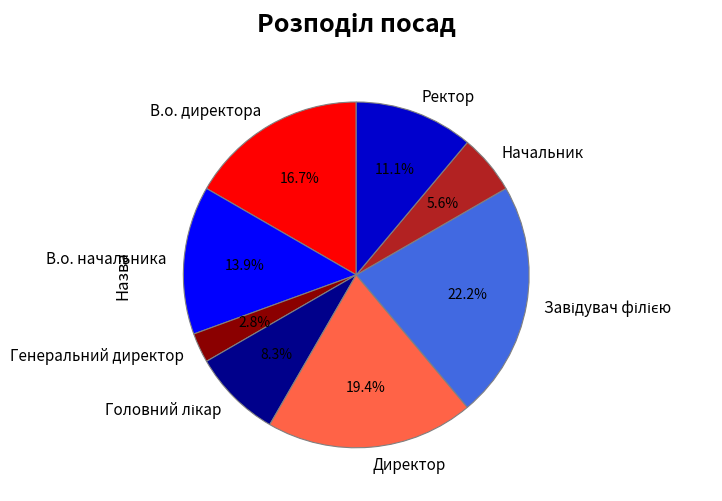

To the nearest percent, what is the average slice percentage?

12%